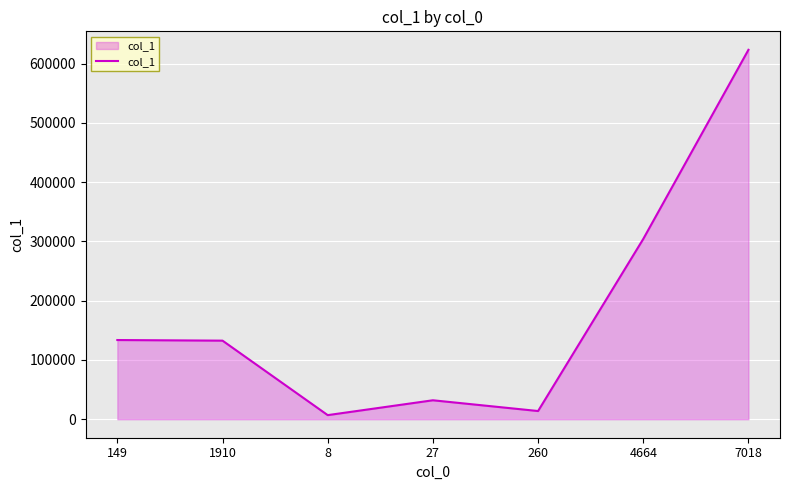

The chart shows a value of 139202 at 7018. True or false?

False